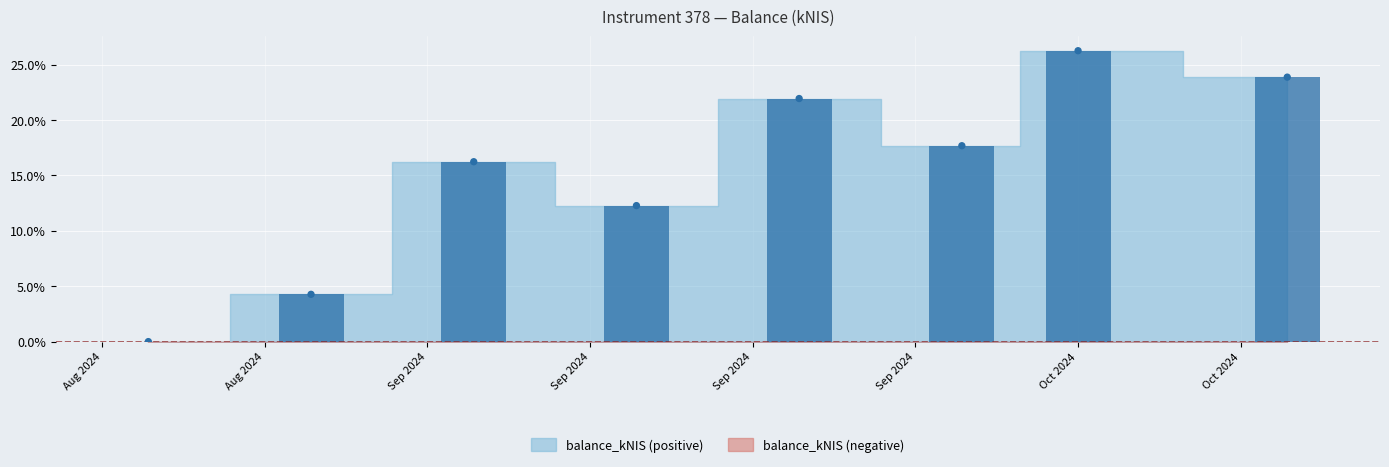

What is the ratio of the value at Oct 2024 to the value at Aug 2024?

5.6